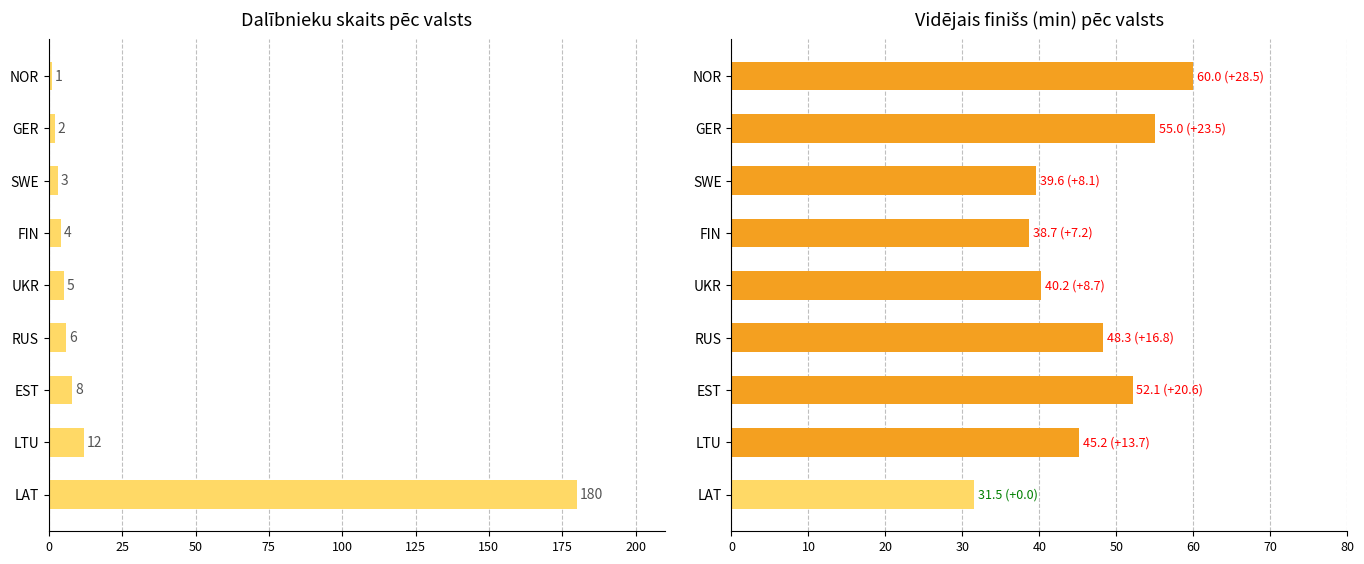

The Dalībnieku skaits series shows 2.7 at GER. True or false?

False